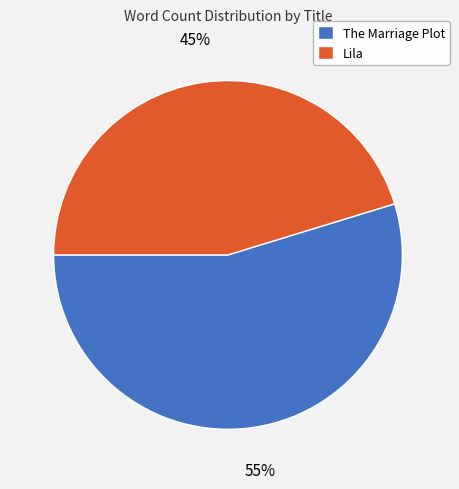

What is the ratio of the value at Lila to the value at The Marriage Plot?

0.8